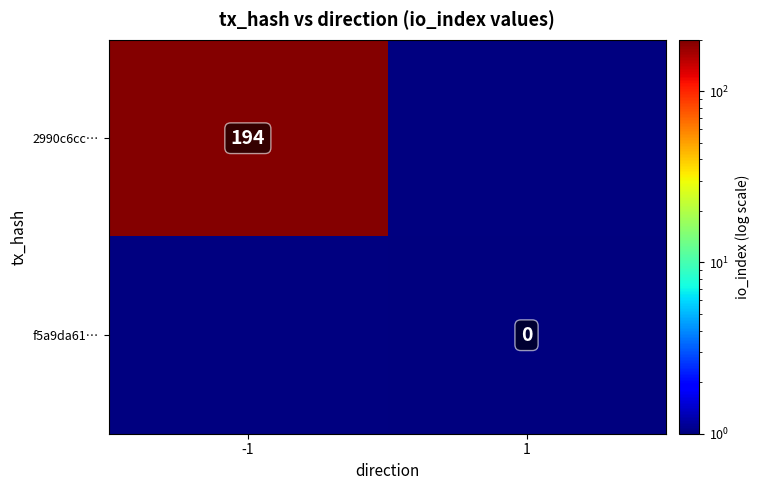

The value of 2990c6cc… at -1 is 117. True or false?

False